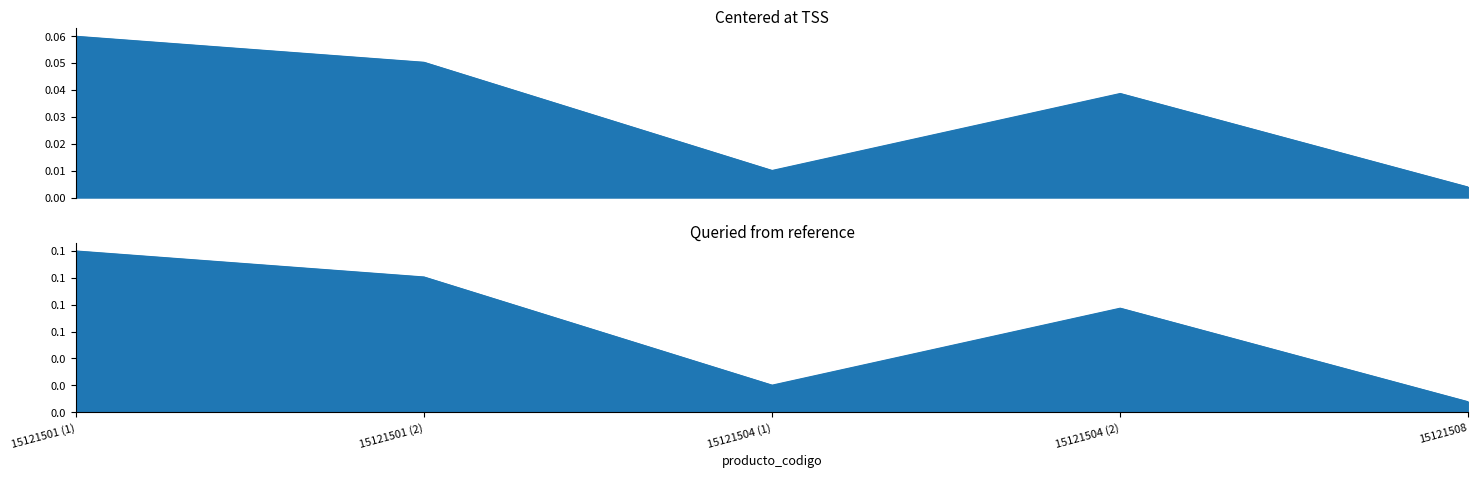

Rank the categories by value from highest to lowest.

15121501 (1), 15121501 (2), 15121504 (2), 15121504 (1), 15121508